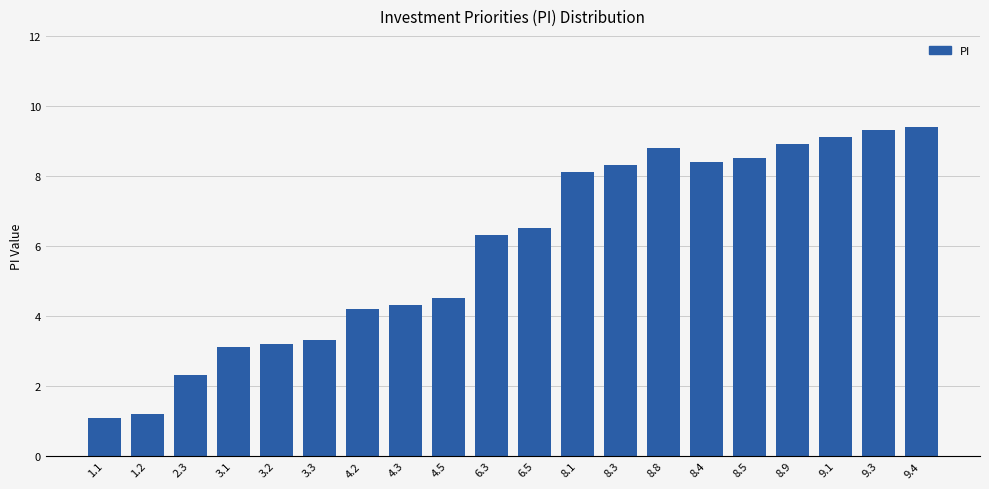

What is the smallest value displayed?

1.1